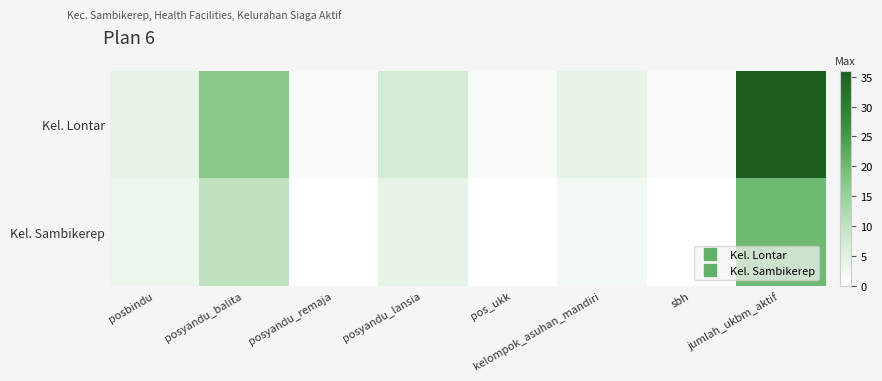

Between posbindu and kelompok_asuhan_mandiri, which series saw the biggest shift?

Kel. Sambikerep